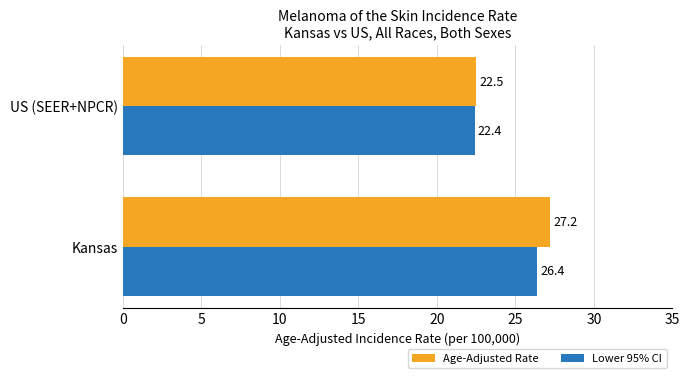

Rank the series by their maximum value, from highest to lowest.

Age-Adjusted Rate, Lower 95% CI